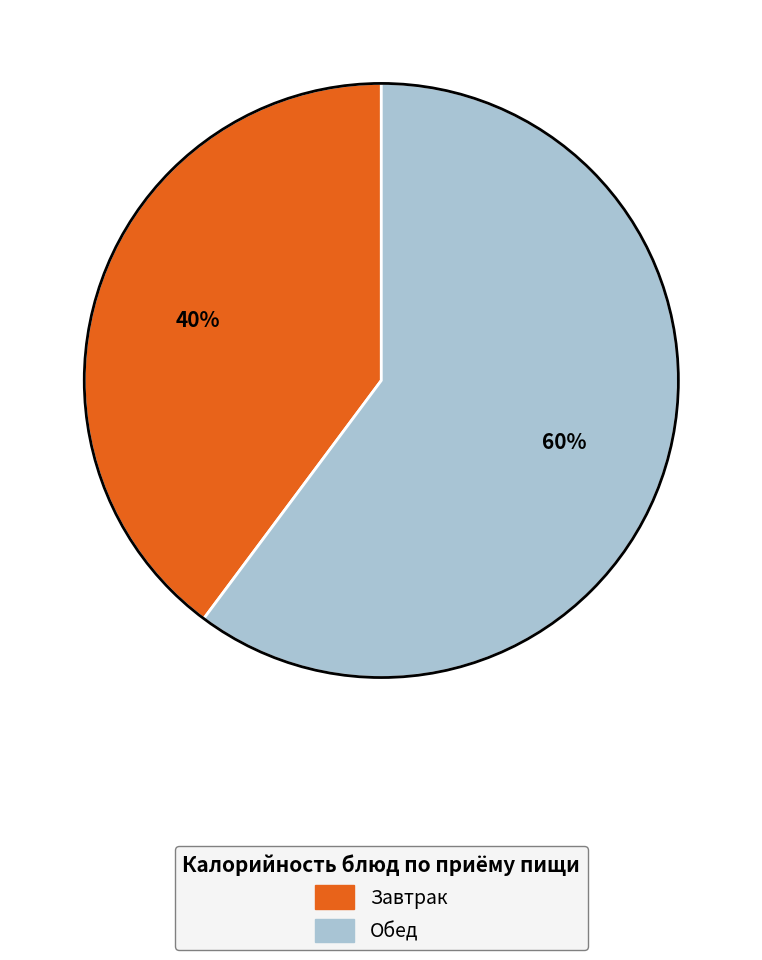

True or false: Завтрак accounts for 40% of the total.

True